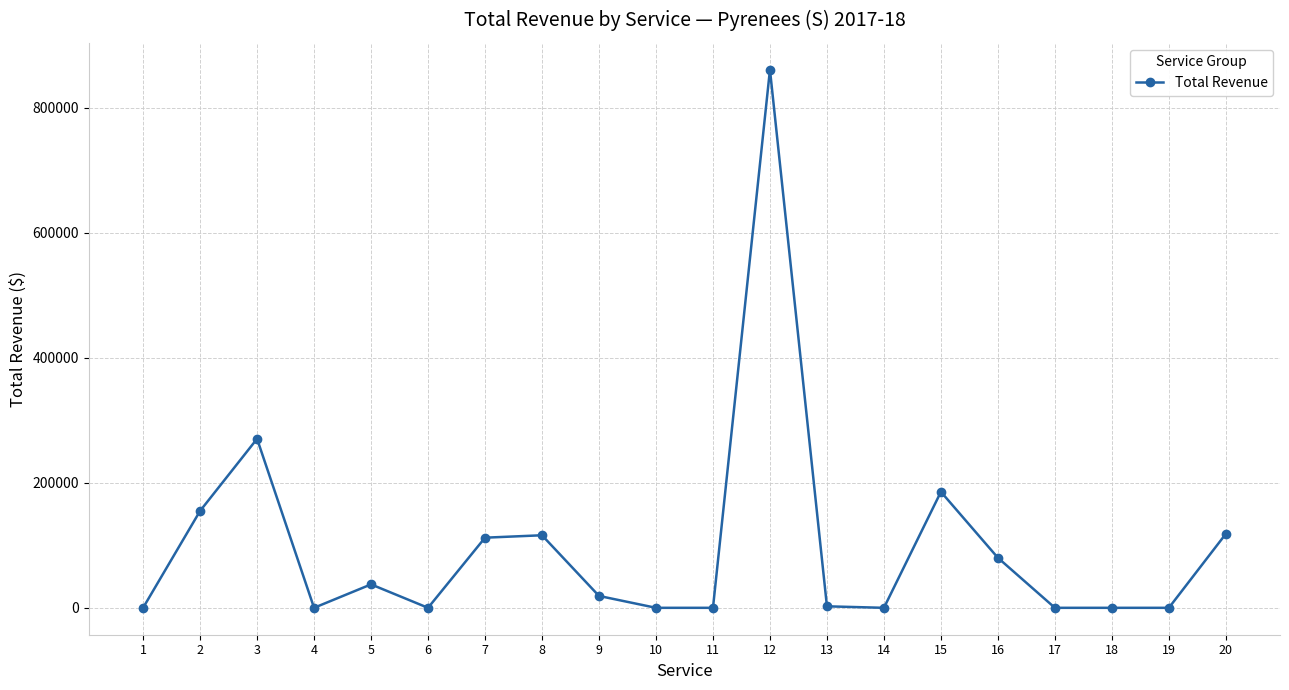

At which category does the chart reach its peak across all series?

12